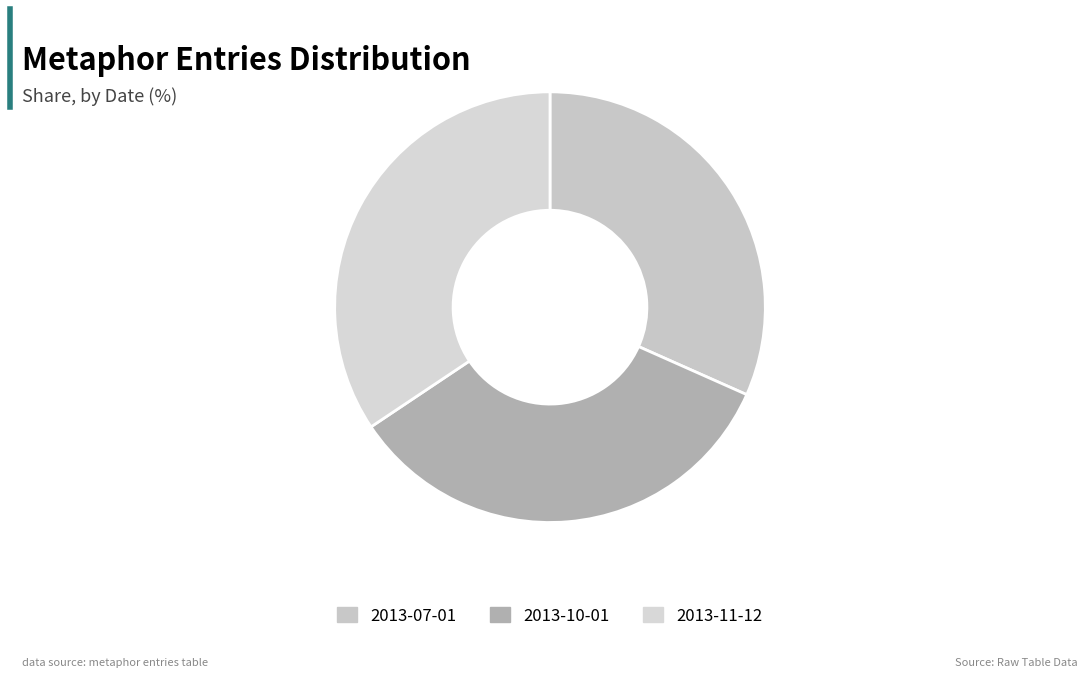

Which slice is the largest?

2013-11-12